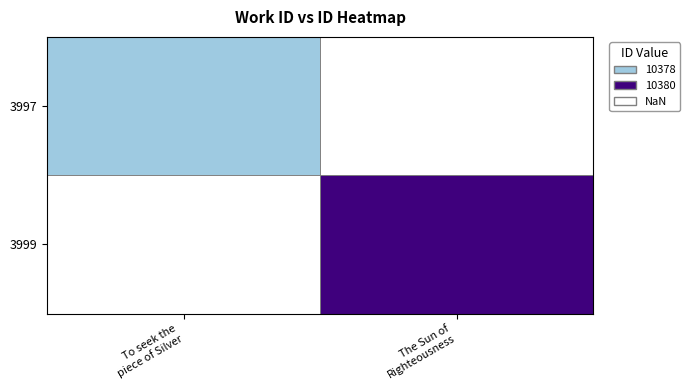

Rank the series at The Sun of Righteousness from lowest to highest value.

3997, 3999